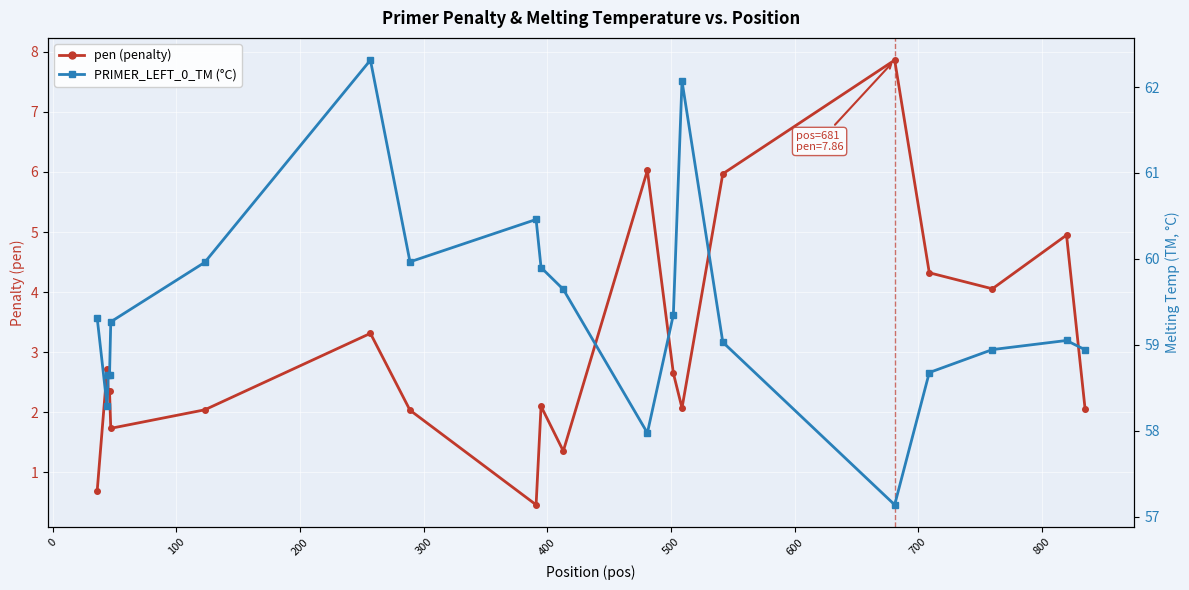

How many interior local valleys does the pen (penalty) series have?

5